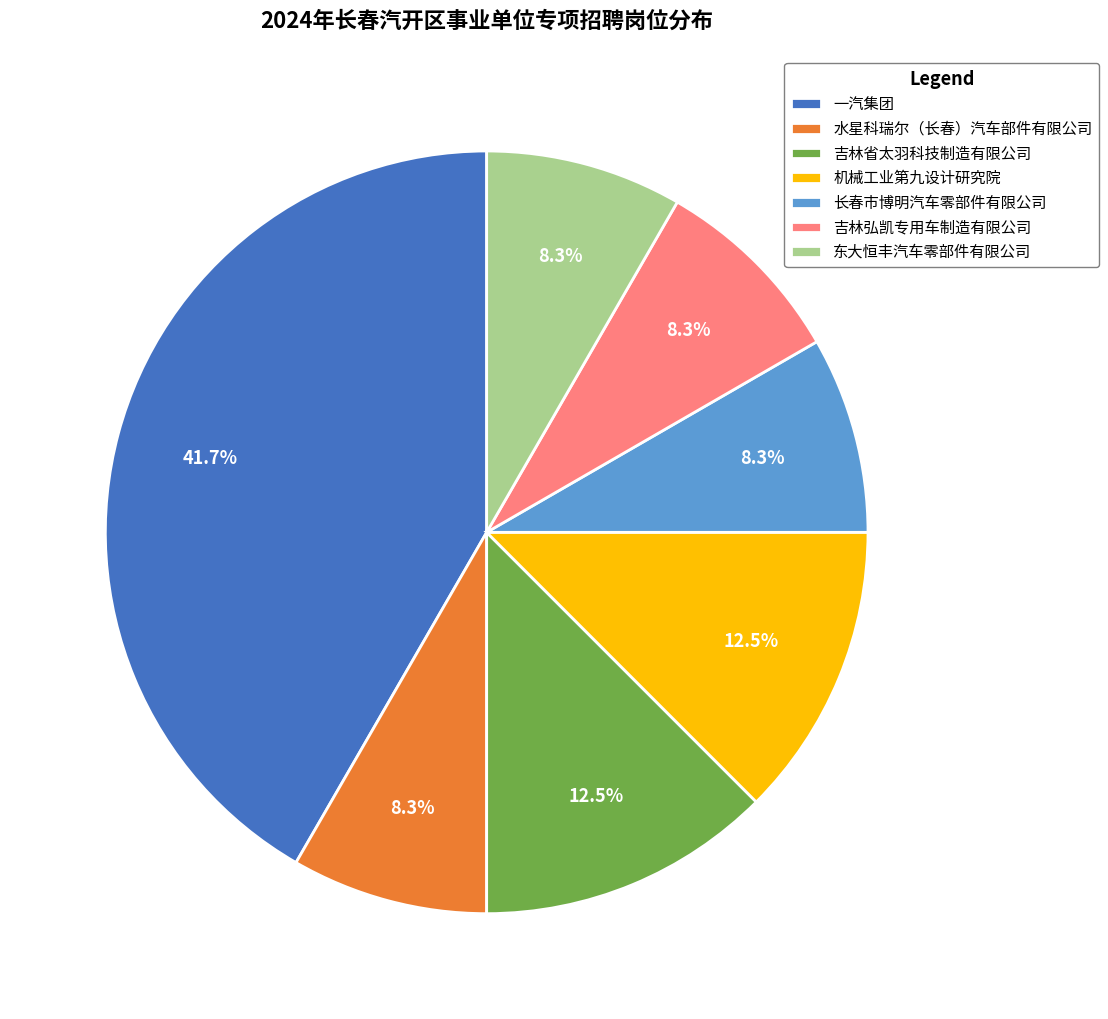

Is there any slice that represents more than half of the pie?

No